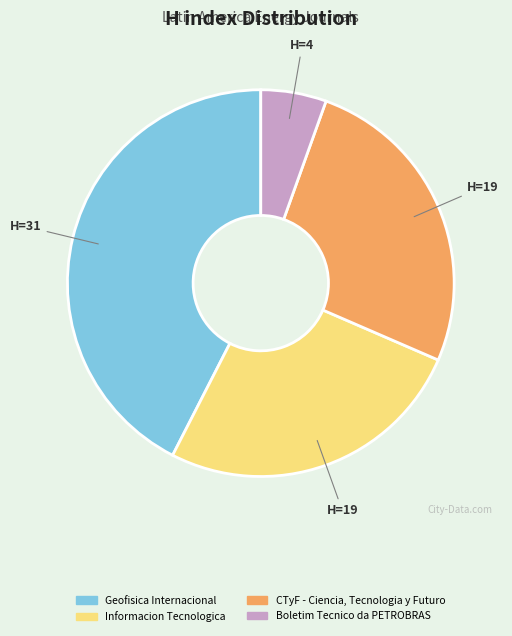

Approximately how many times larger is the value at Informacion Tecnologica compared to CTyF - Ciencia, Tecnologia y Futuro?

1.0